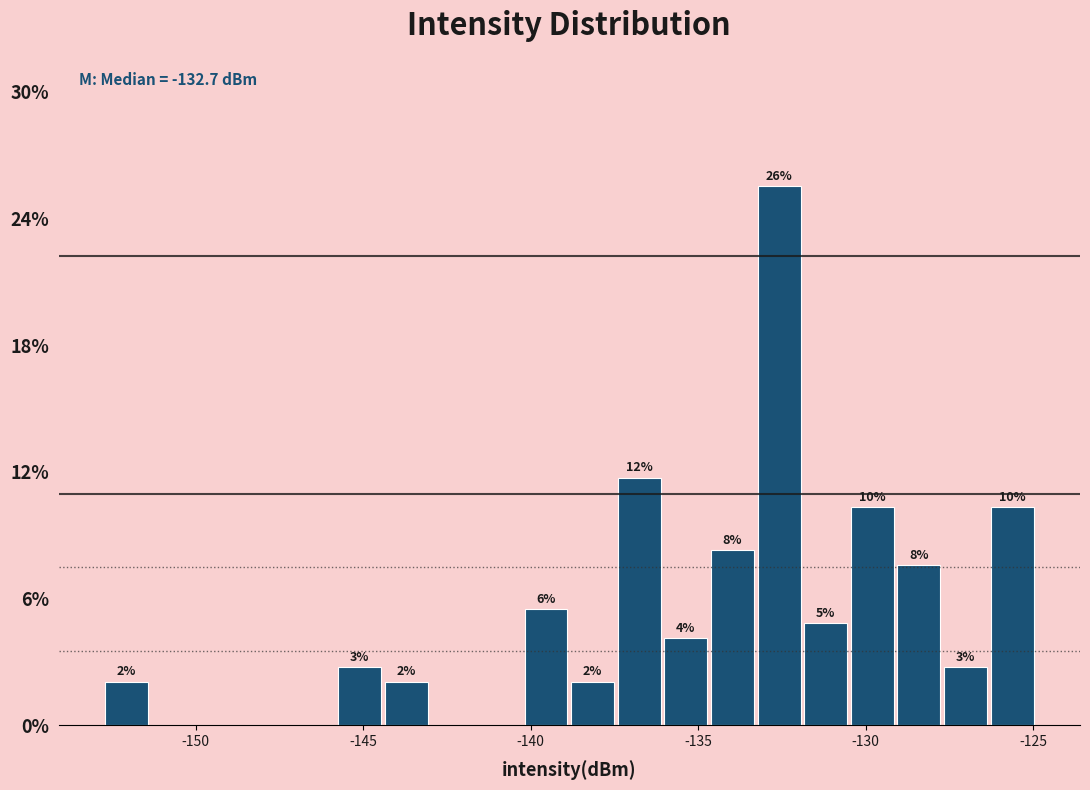

Read against the x-axis, roughly where is the centre of the tallest bar?

-132.5